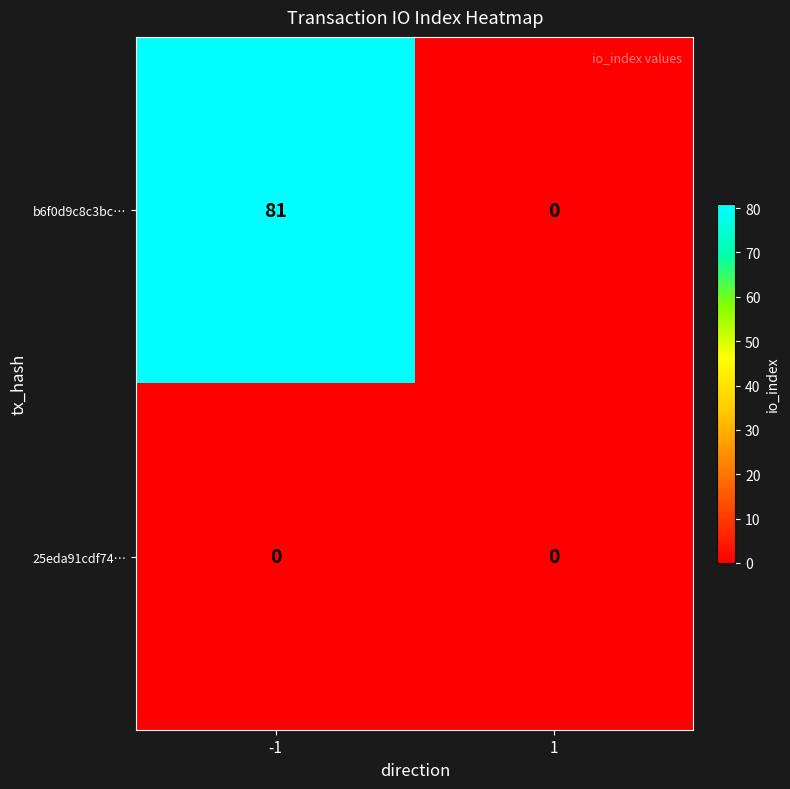

The b6f0d9c8c3bc… series shows 42 at -1. True or false?

False